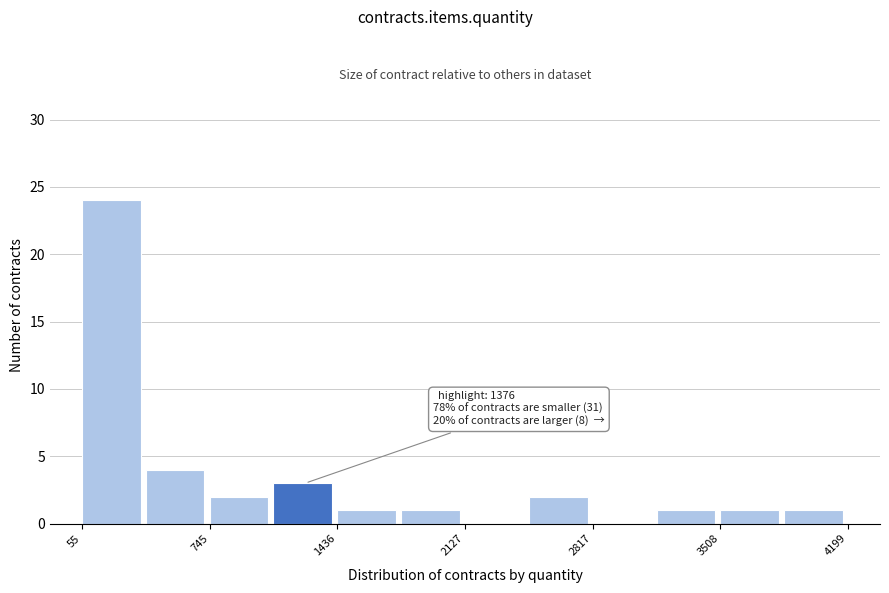

Read against the x-axis, roughly where is the centre of the tallest bar?

200